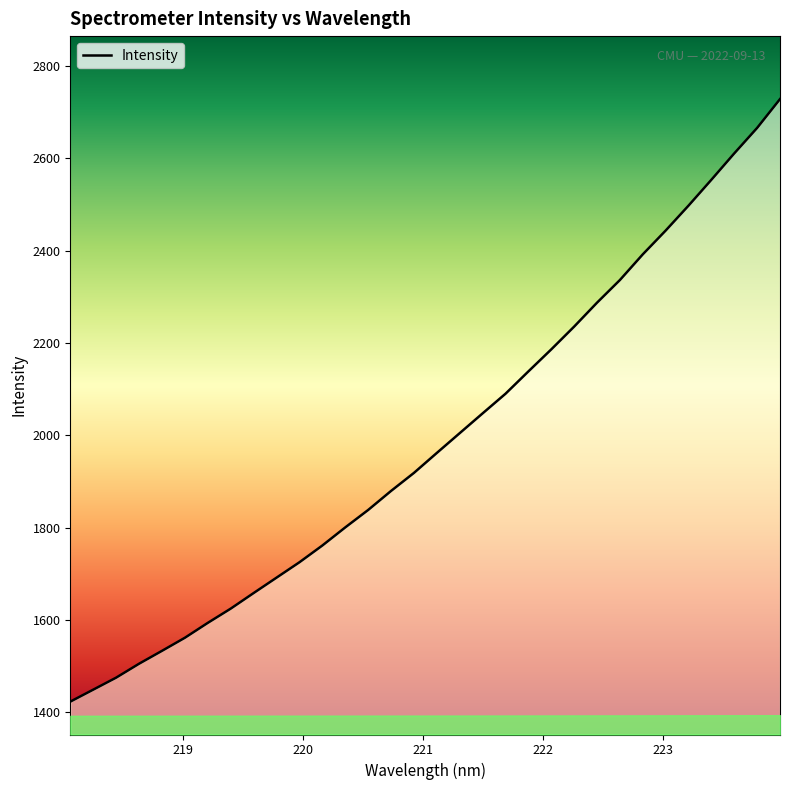

How many lines are shown in the chart?

1